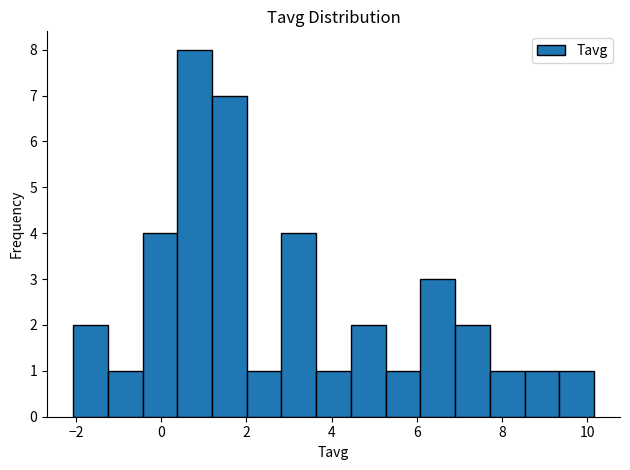

How tall is the bar that spans 5.2 to 6.0 on the x-axis? Neither the bar edges nor the heights are printed on the chart, so give them approximately, as read against the axes.

1